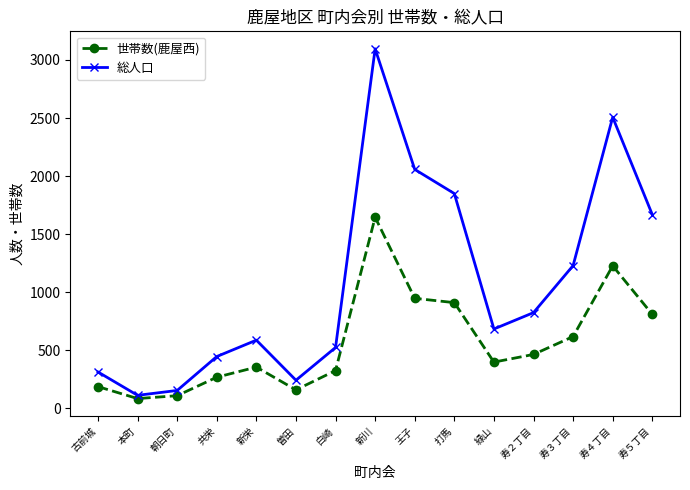

The 世帯数(鹿屋西) series shows 205 at 新栄. True or false?

False